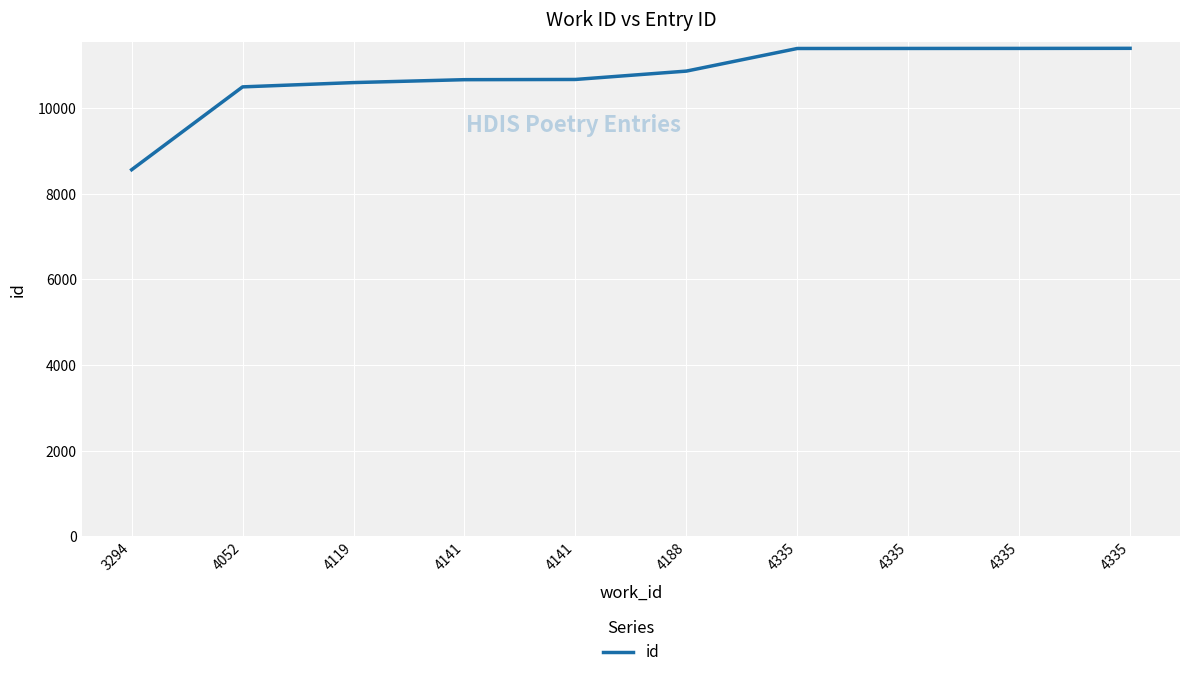

What is the change in value from 4119 to 4141?

+73